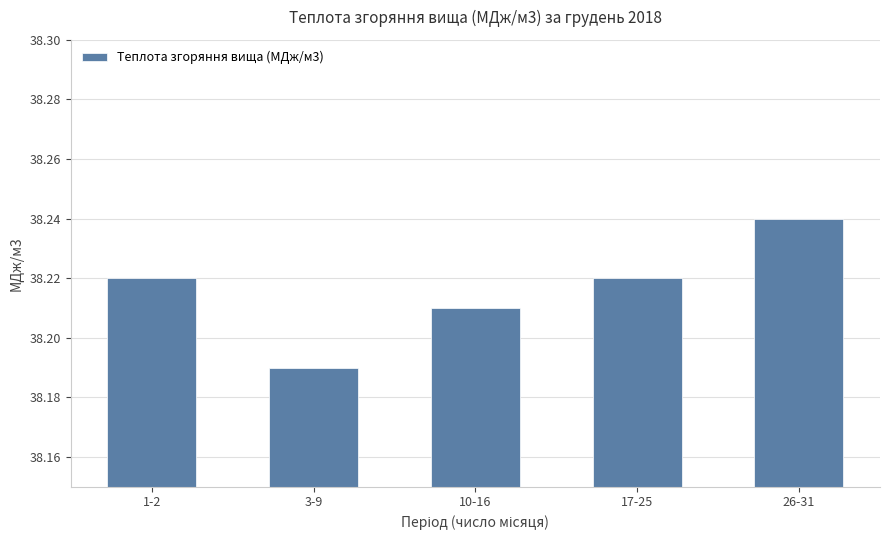

The value at 3-9 is 13.6. True or false?

False